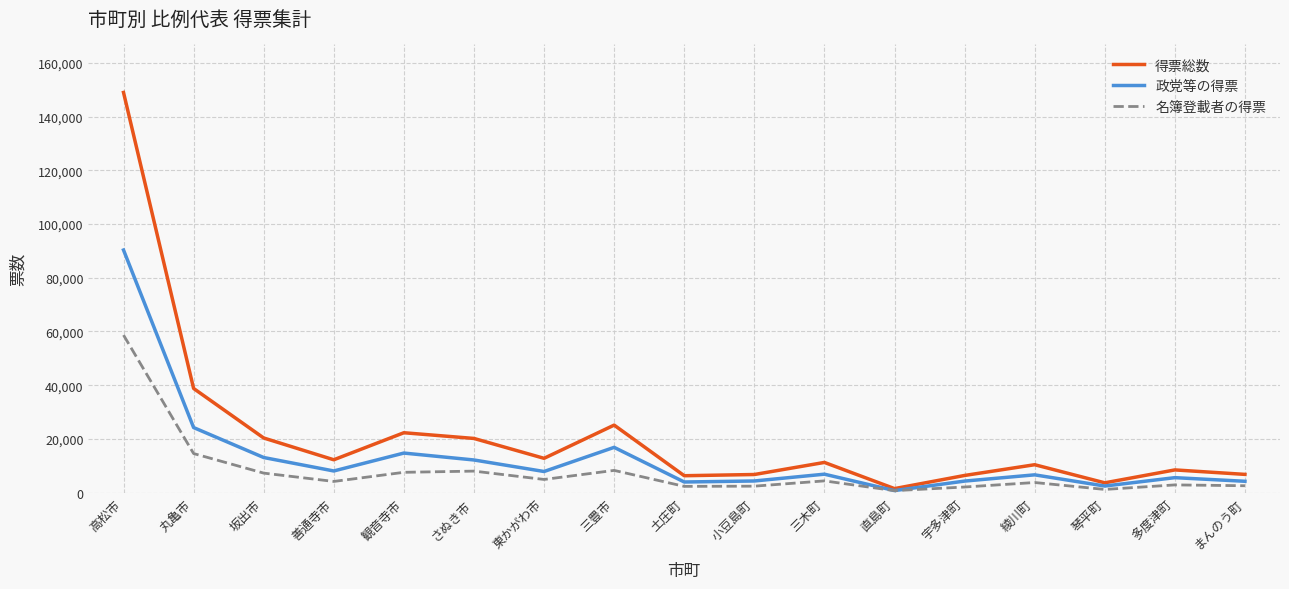

Rank the series at 丸亀市 from highest to lowest value.

得票総数, 政党等の得票, 名簿登載者の得票